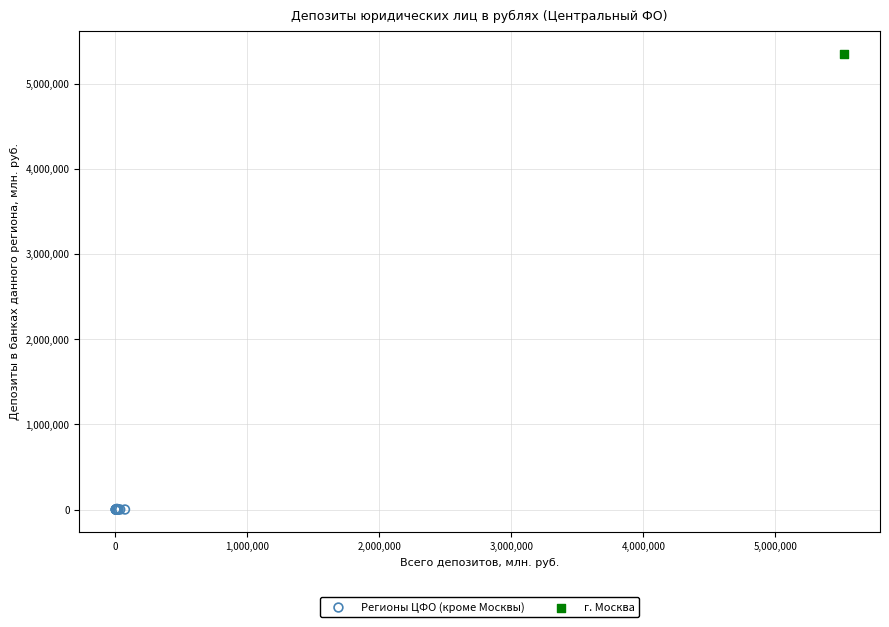

What are all the series names shown in the legend?

Регионы ЦФО (кроме Москвы), г. Москва